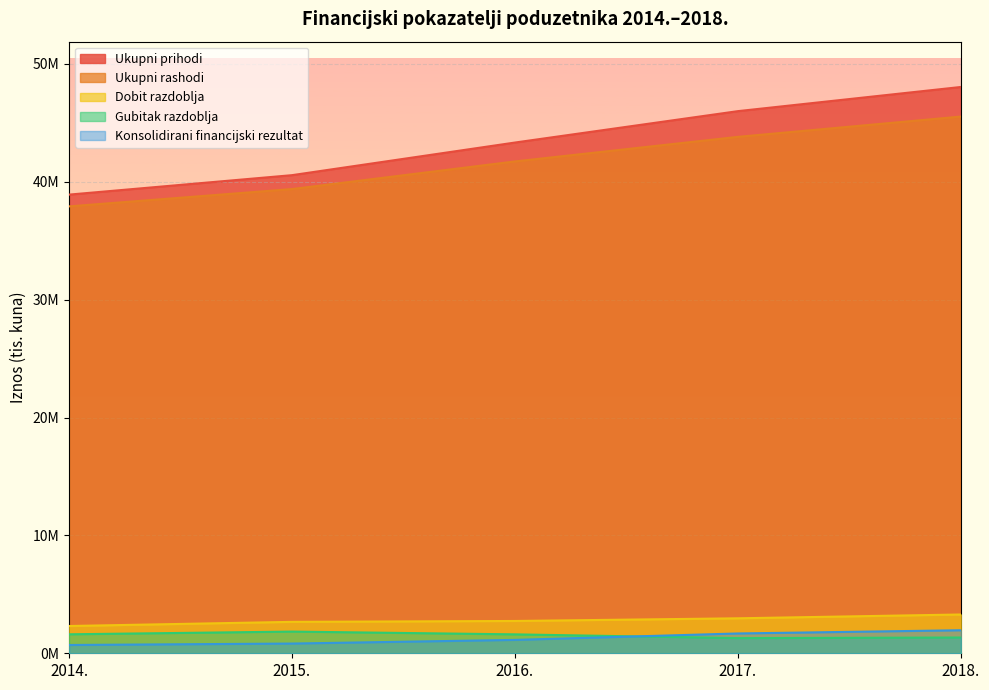

Reading left to right, list all the values displayed in this chart.

Ukupni prihodi: 38908641.0	40558929.0	43325996.0	45990132.9	48039896.0
Ukupni rashodi: 37910066.0	39379726.0	41723622.0	43808050.8	45530077.0
Dobit razdoblja: 2313130.0	2665350.0	2740207.0	2967044.5	3290560.0
Gubitak razdoblja: 1609841.0	1840596.0	1604826.0	1286116.6	1336674.0
Konsolidirani financijski rezultat: 703288.0	824754.0	1135381.0	1680927.9	1953886.0